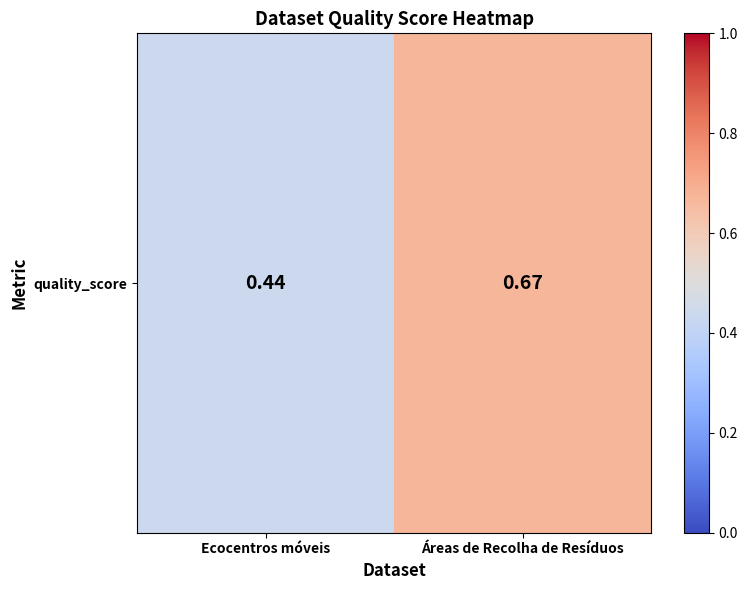

What is the minimum value shown in the chart?

0.4